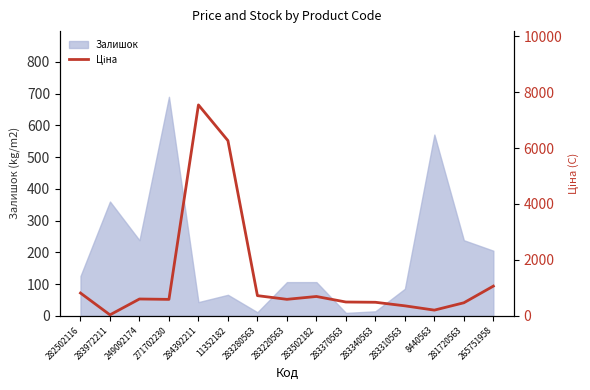

At which label does Залишок reach its peak?

271702230